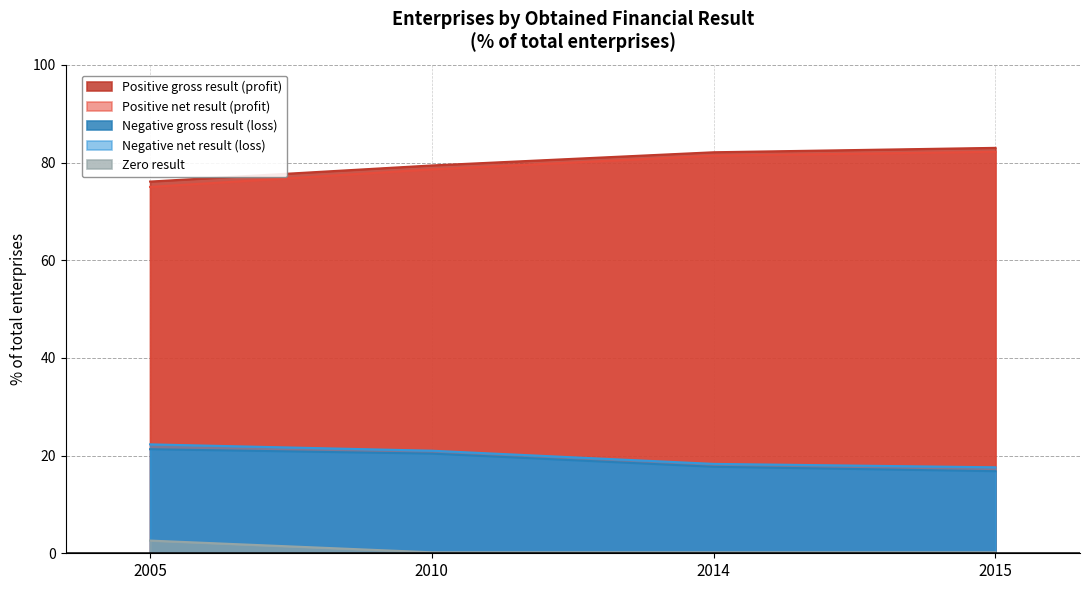

Read the Positive gross result (profit) value at 2010.

79.4